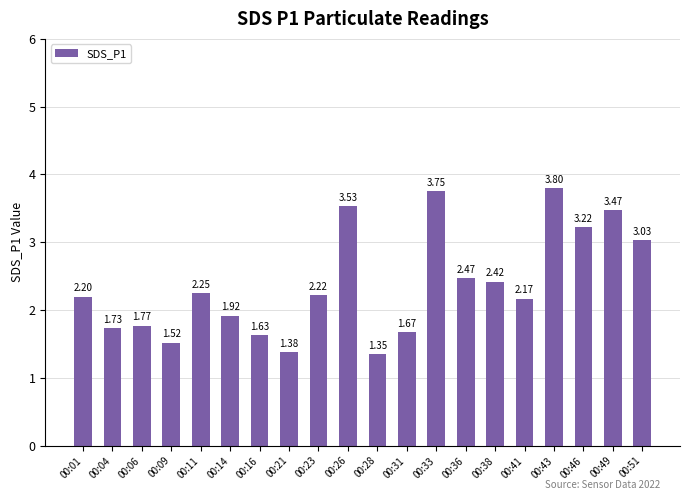

What is the ratio of the value at 00:33 to the value at 00:43?

1.0